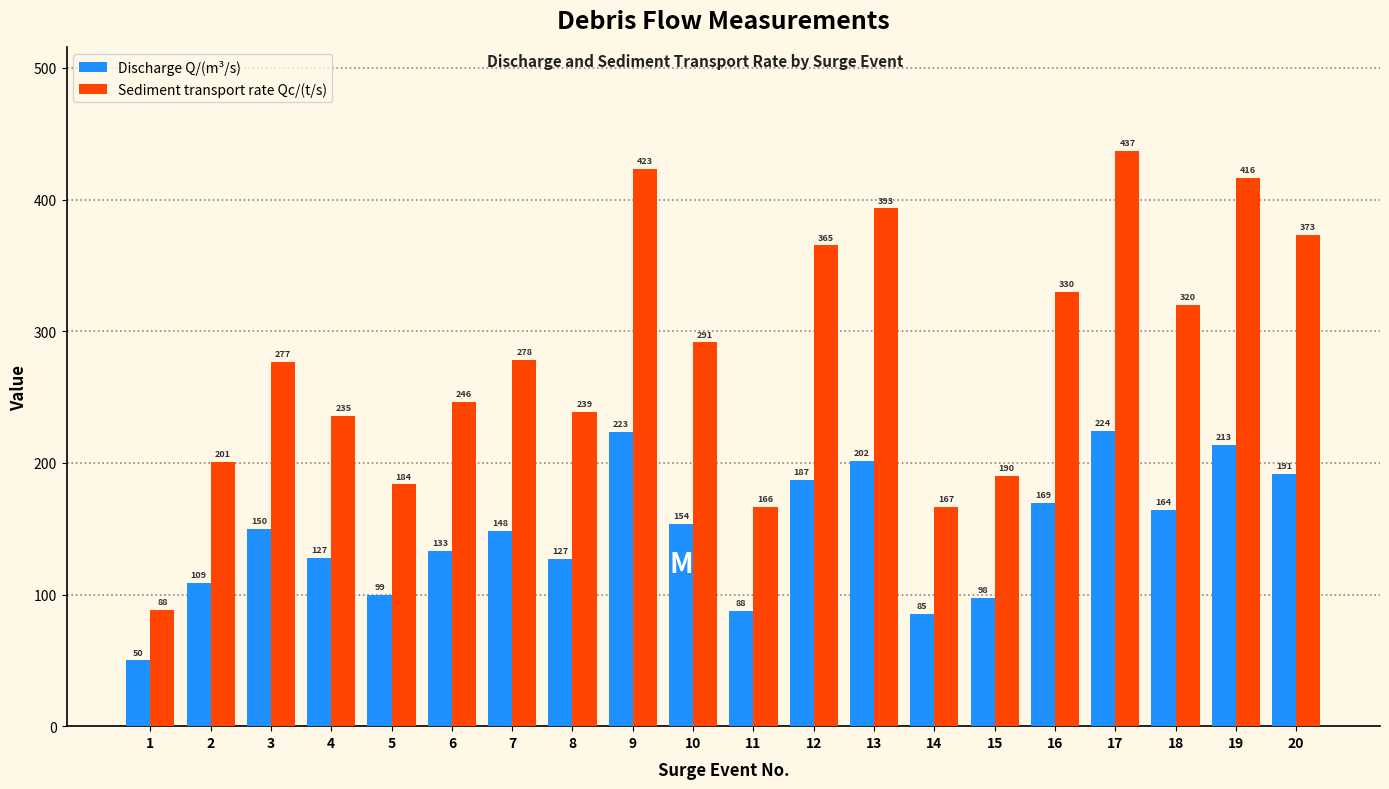

What is the minimum value for Discharge Q/(m³/s)?

49.9